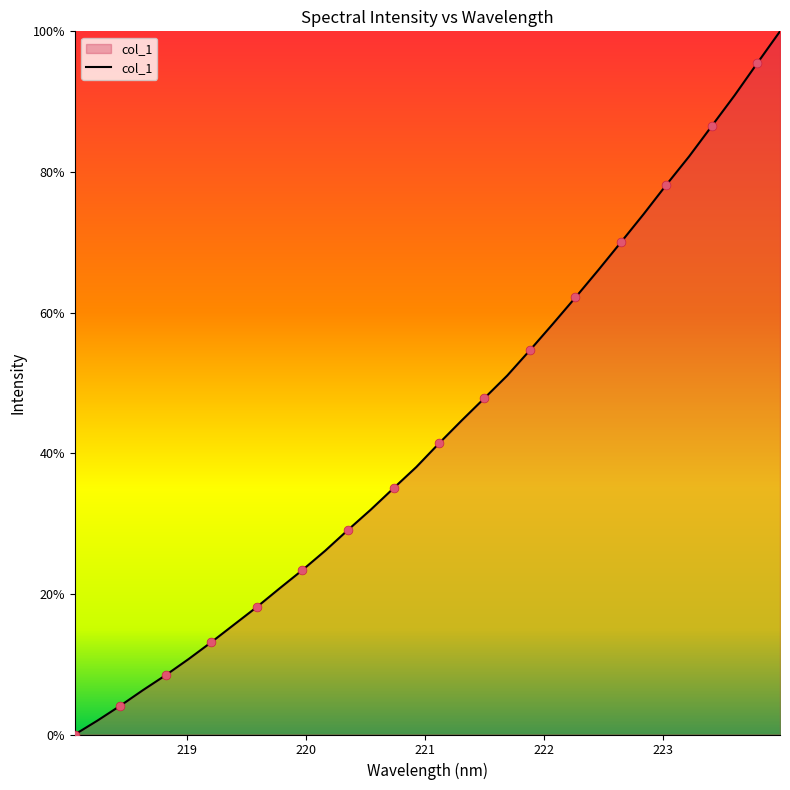

What is the maximum value shown in the chart?

100.0